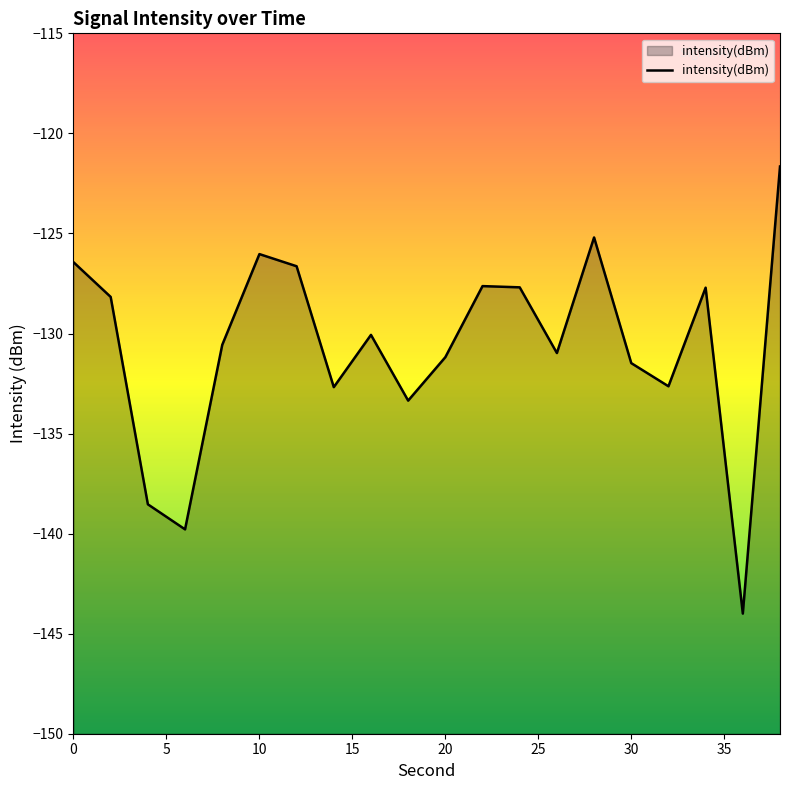

What is the smallest value displayed?

-144.0